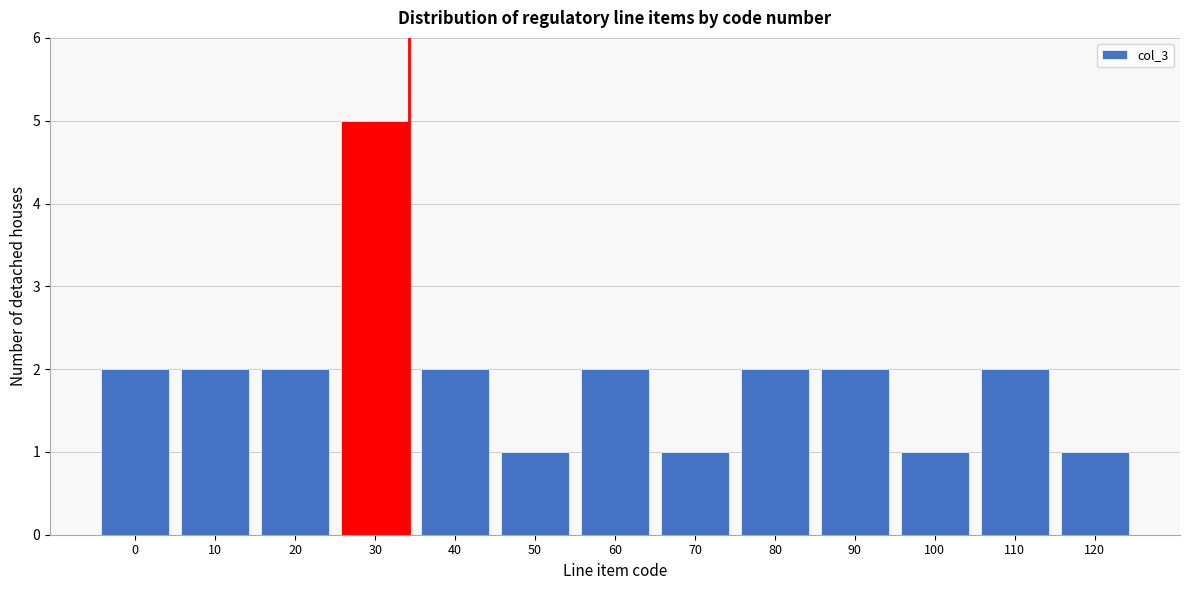

Reading left to right, extract all data points from this chart.

2	2	2	5	2	1	2	1	2	2	1	2	1